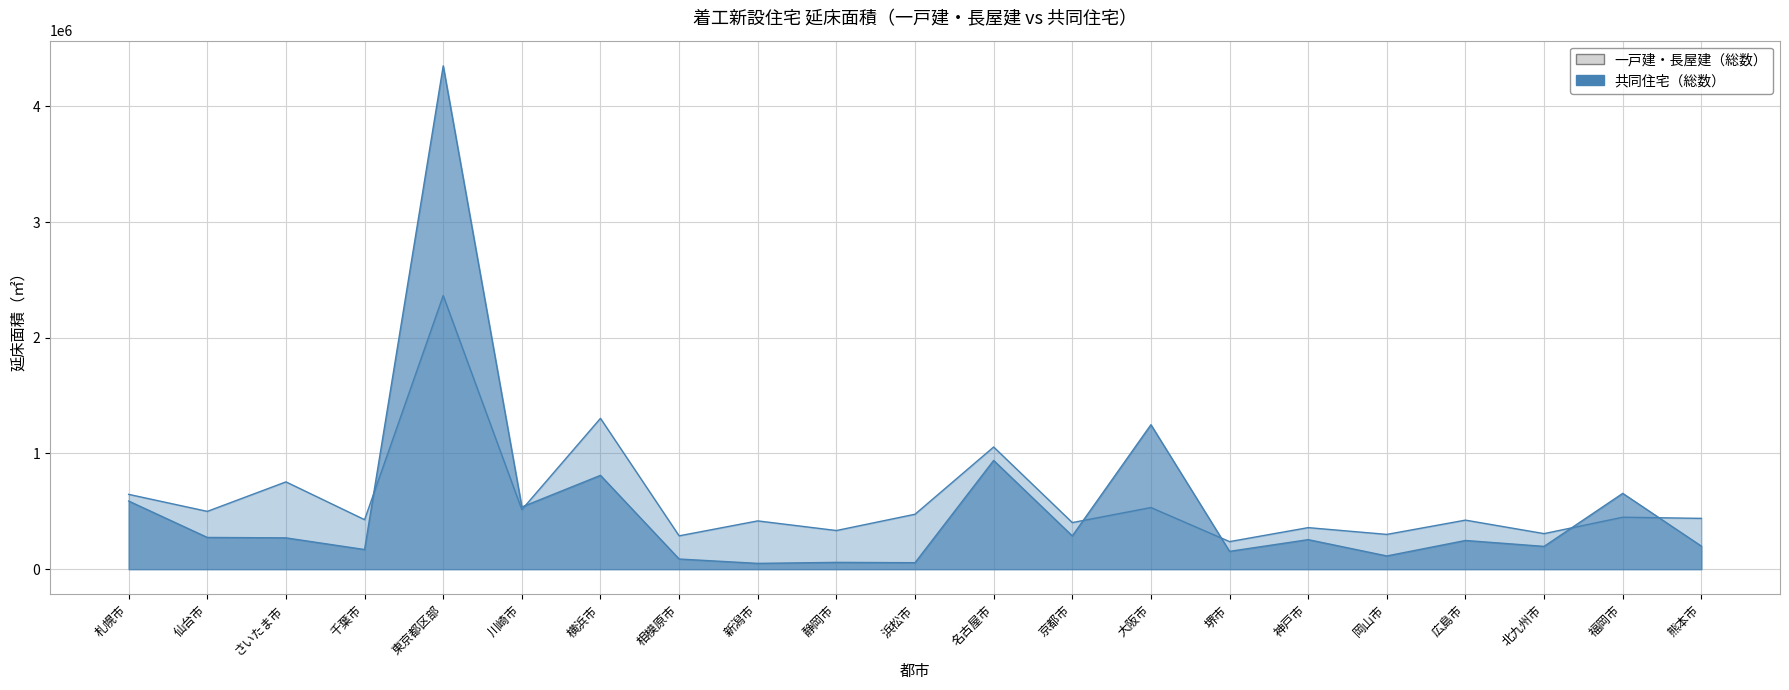

At how many categories does at least one series exceed 4340535?

1